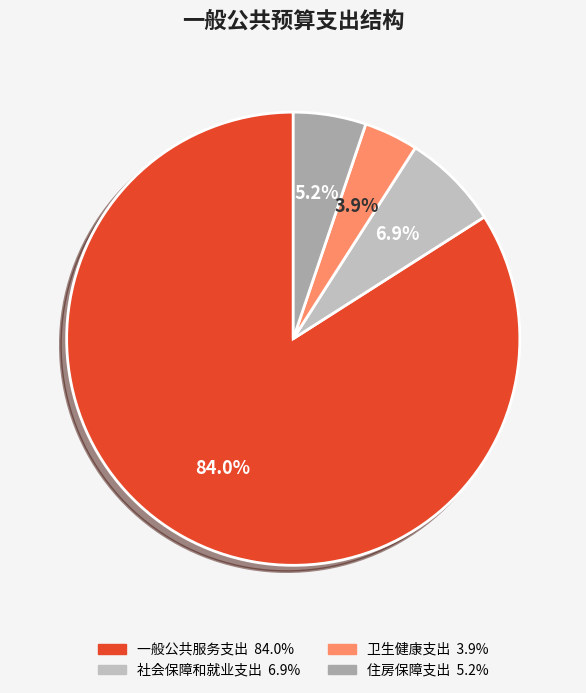

Which category accounts for the majority?

一般公共服务支出